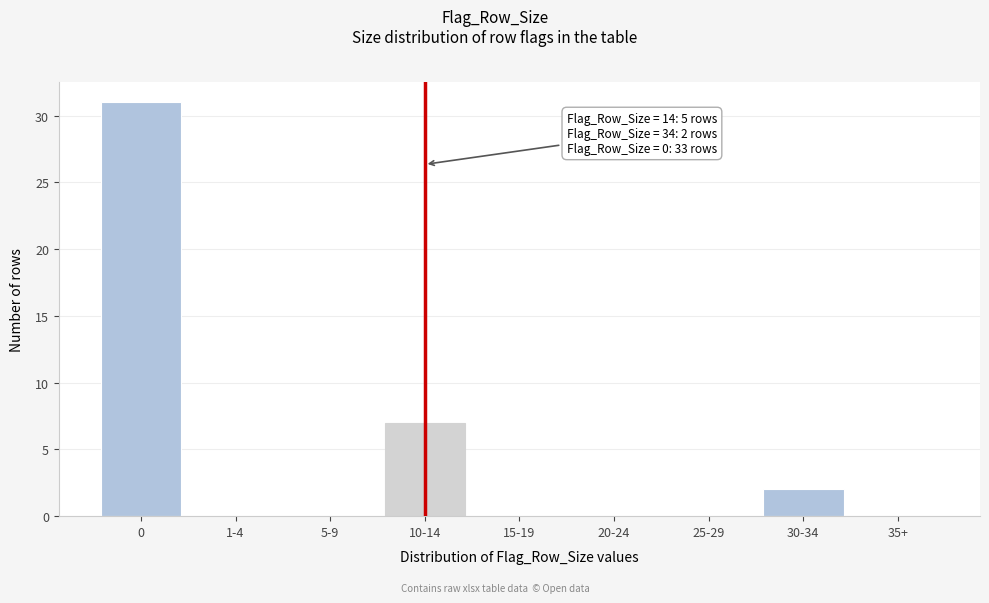

Reading right to left, what are all the values shown in this chart?

35+=0	30-34=2	25-29=0	20-24=0	15-19=0	10-14=7	5-9=0	1-4=0	0=31